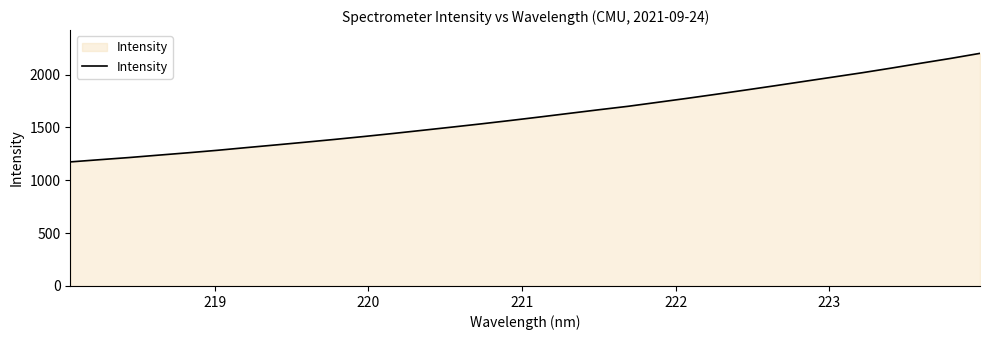

What is the difference between the maximum and minimum values?

1027.2